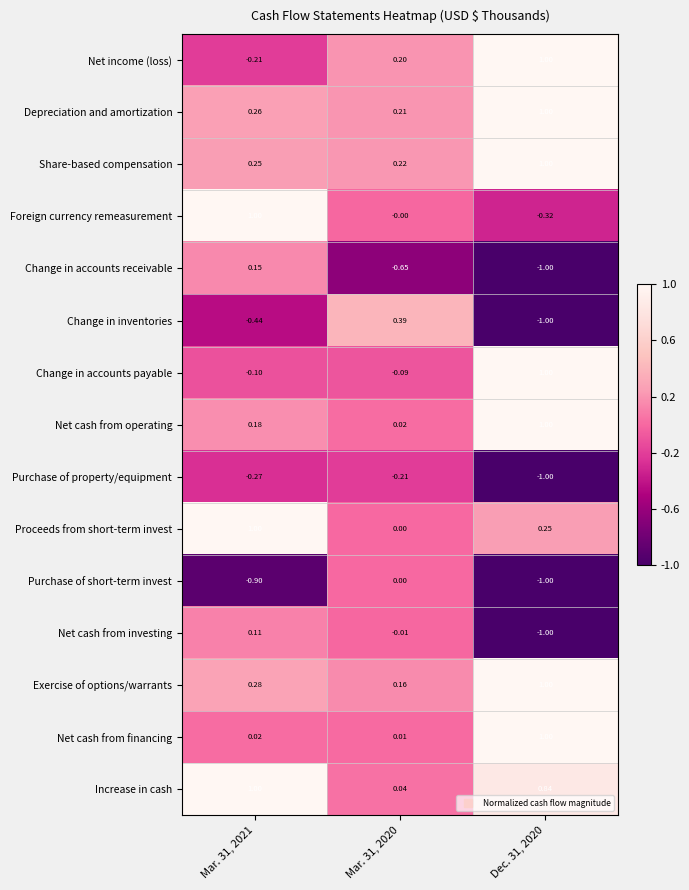

Which series has the largest range (max minus min)?

Change in inventories